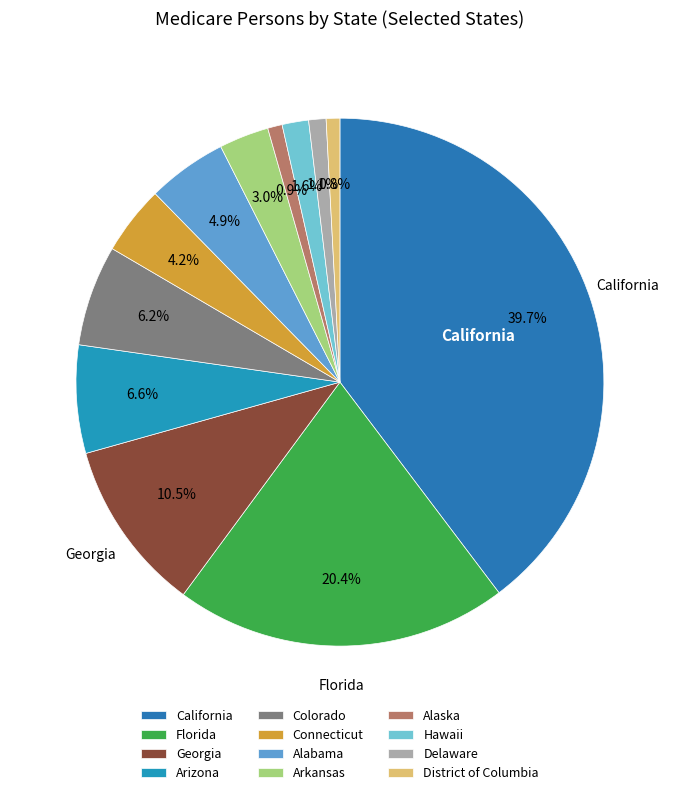

To the nearest percent, what is the combined percentage of Alaska and Arkansas?

4%